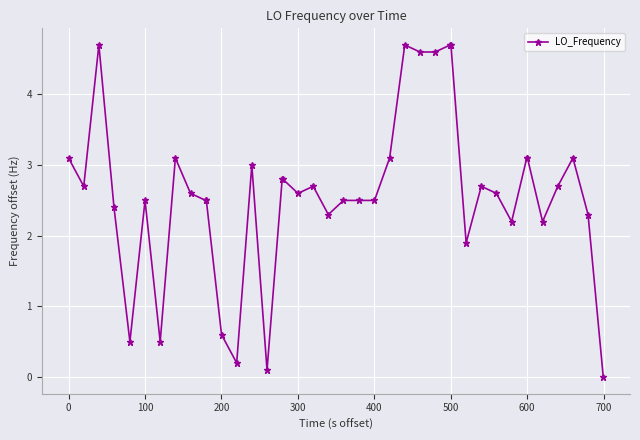

What is the value of the 16th point from the left?

2.8